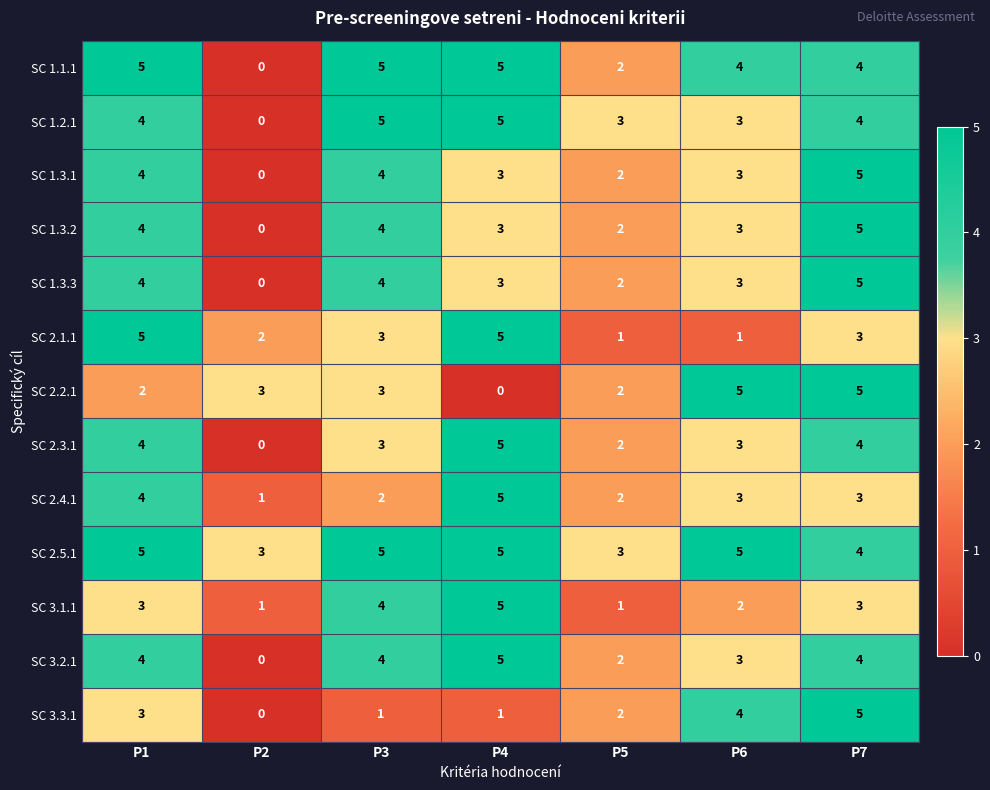

Which category has the lowest value in the SC 1.3.2 series?

P2